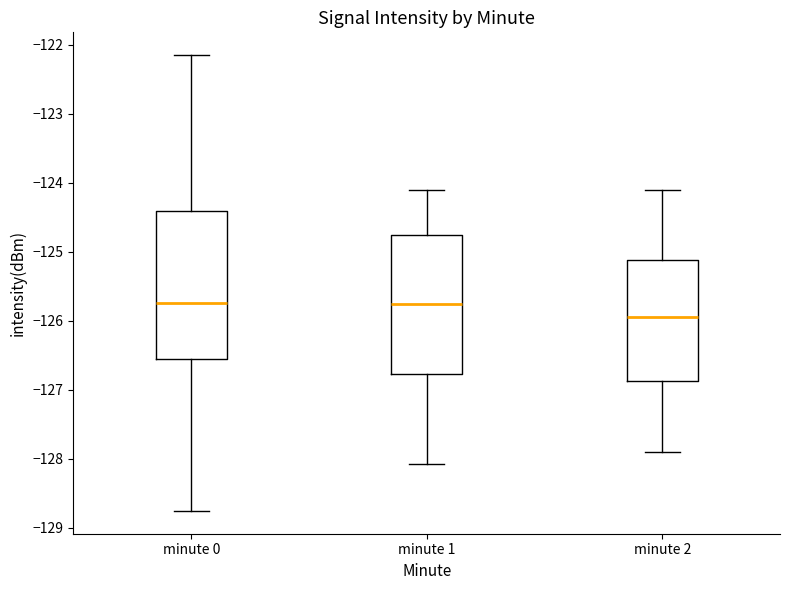

Comparing the boxes themselves (not the whiskers), which one is the tallest?

minute 0